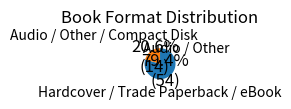

Is there any slice that represents more than half of the pie?

Yes